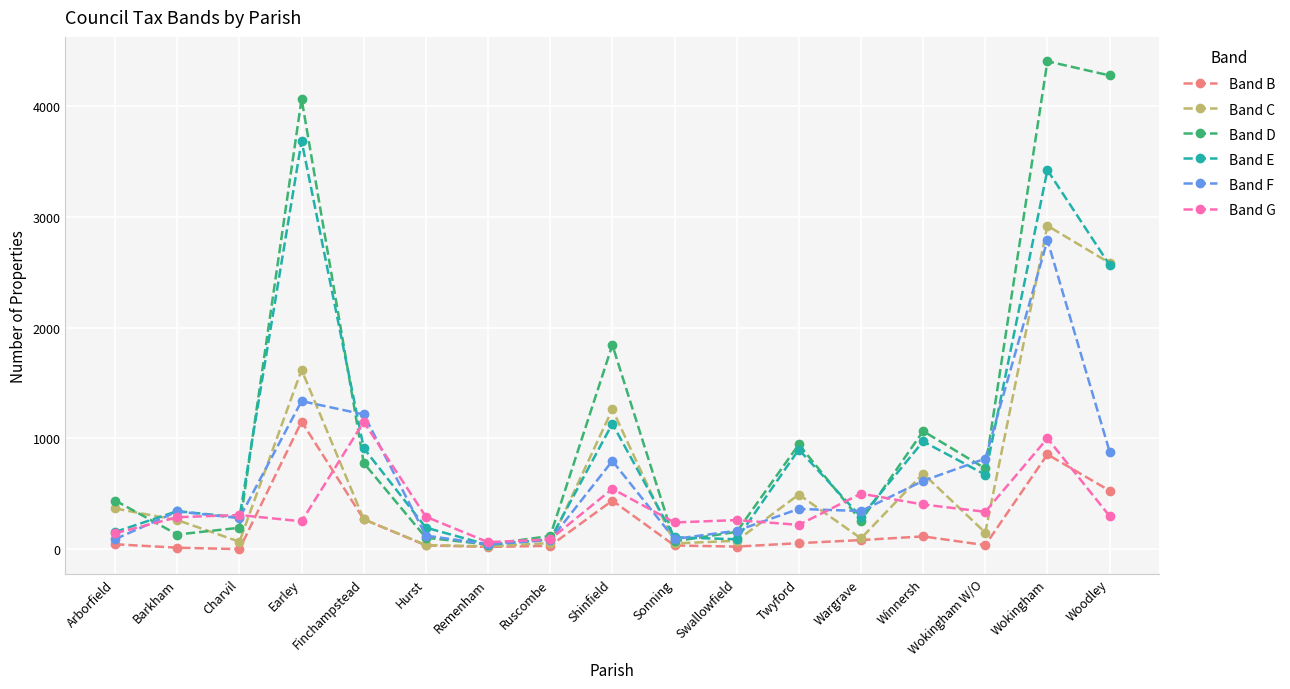

What is the sum of the Band G values at Arborfield and Charvil?

453